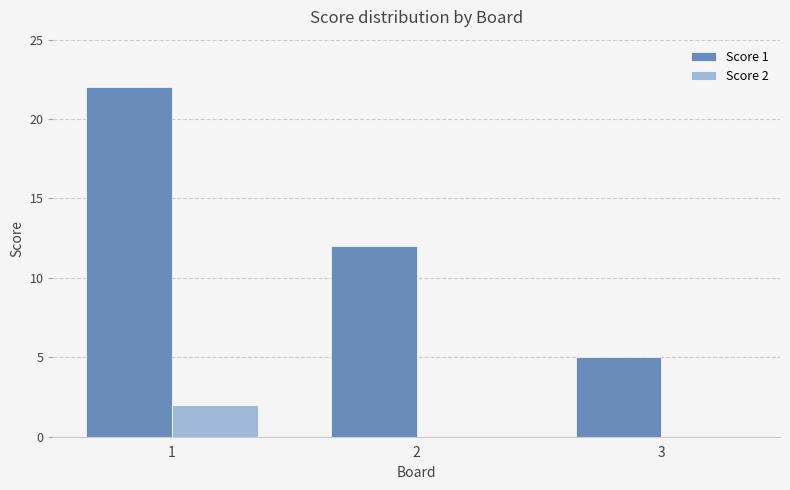

The Score 1 series shows 35 at 1. True or false?

False